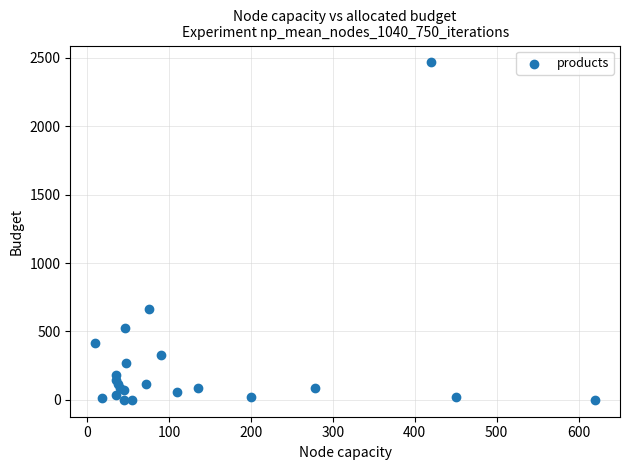

What Y value in the scatter plot is closest to 1232?

663.0